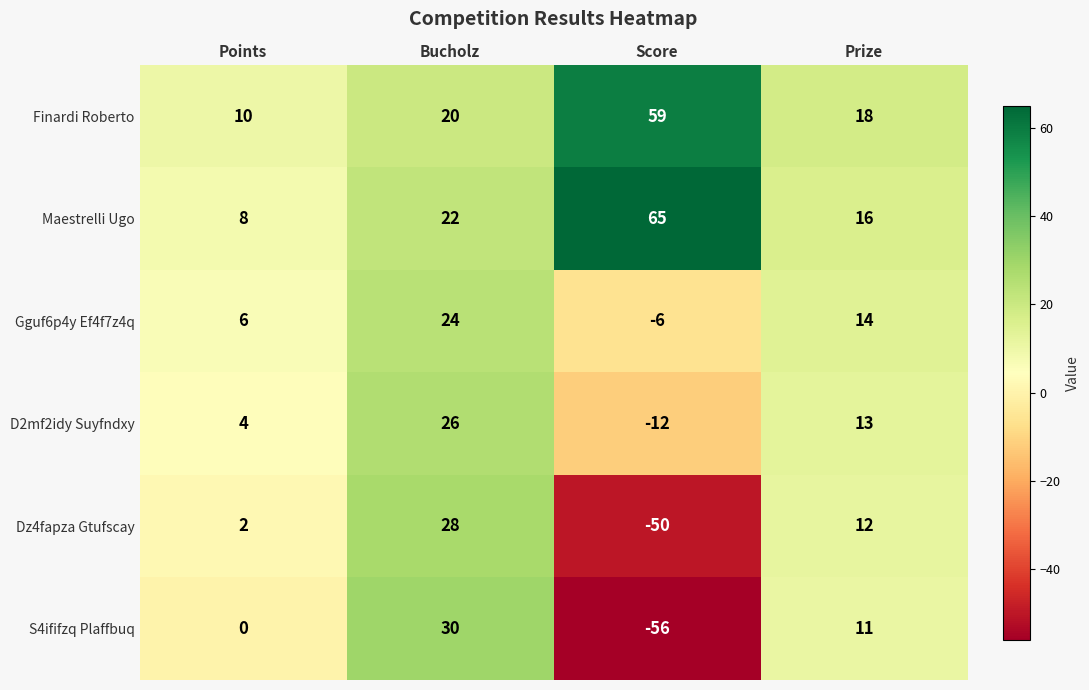

Reading right to left, what are all the values shown in this chart?

Finardi Roberto: Prize=18	Score=59	Bucholz=20	Points=10
Maestrelli Ugo: Prize=16	Score=65	Bucholz=22	Points=8
Gguf6p4y Ef4f7z4q: Prize=14	Score=-6	Bucholz=24	Points=6
D2mf2idy Suyfndxy: Prize=13	Score=-12	Bucholz=26	Points=4
Dz4fapza Gtufscay: Prize=12	Score=-50	Bucholz=28	Points=2
S4ififzq Plaffbuq: Prize=11	Score=-56	Bucholz=30	Points=0